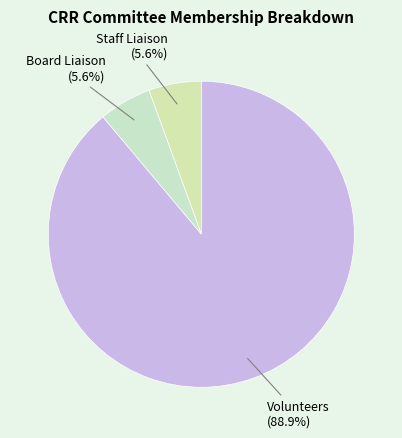

What is the ratio of the value at Board Liaison to the value at Staff Liaison?

1.0